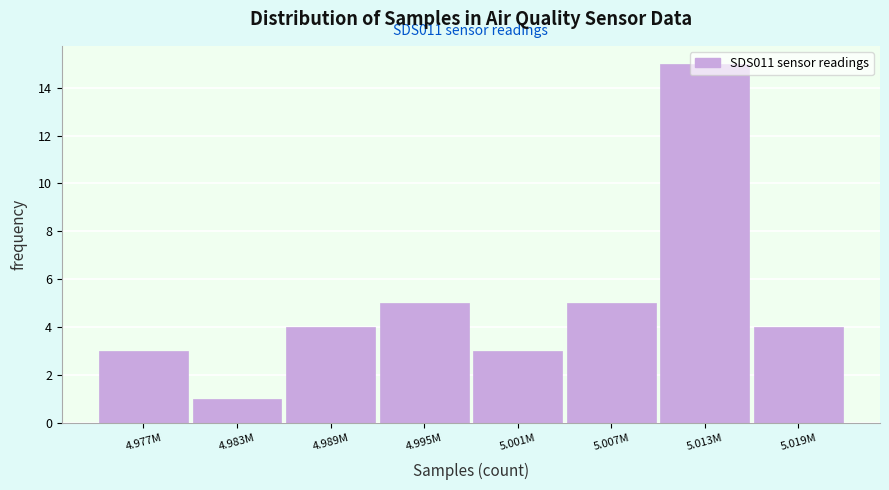

What is the sum of all values?

40